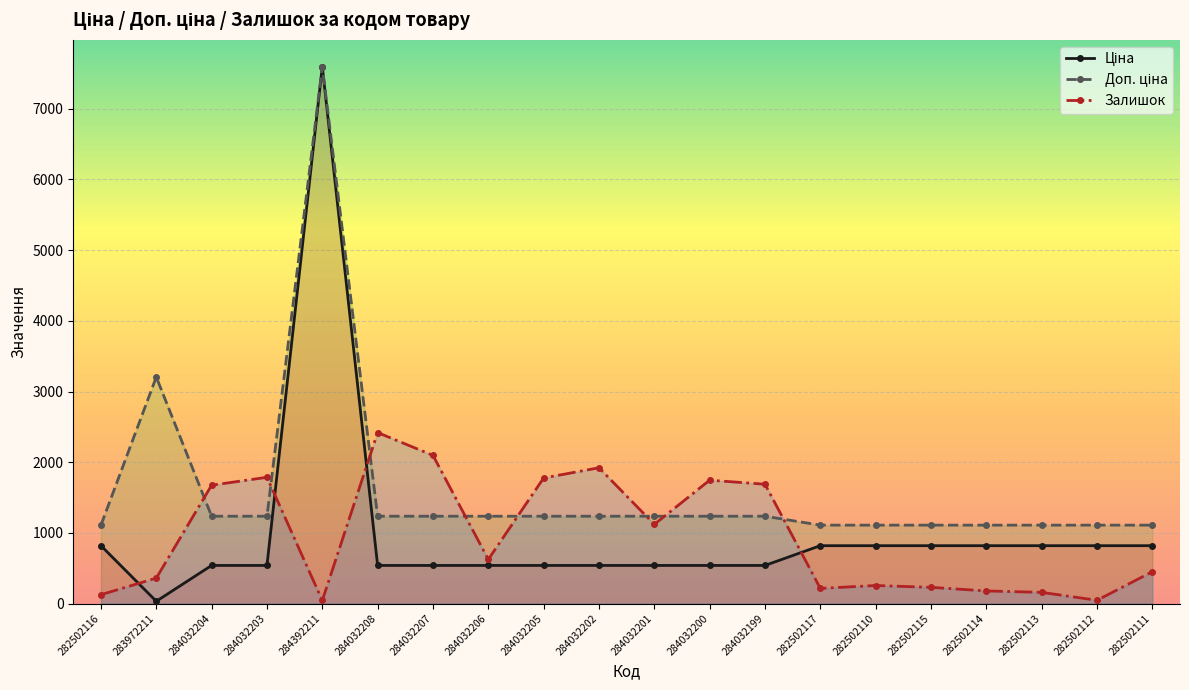

Between 284032202 and 282502113, which series saw the biggest shift?

Залишок